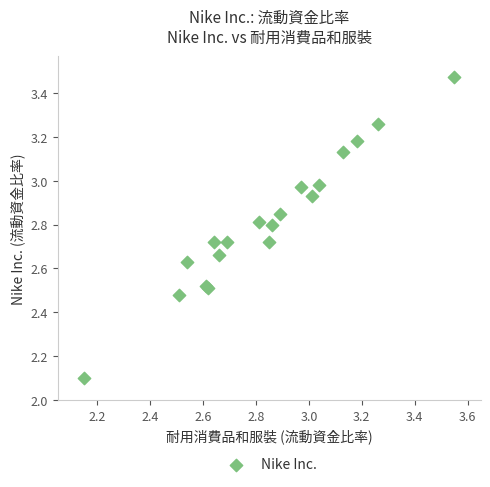

What Y value in the scatter plot is closest to 2?

2.1